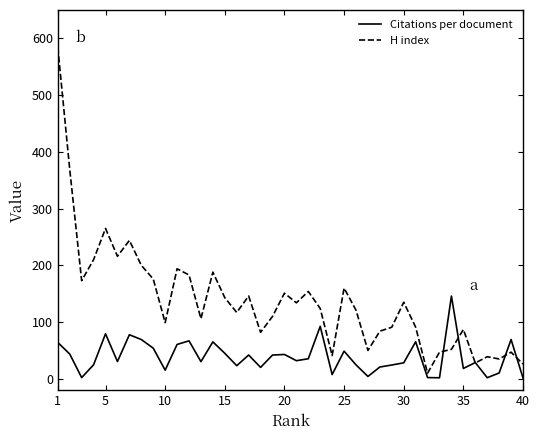

Which series has the largest range (max minus min)?

H index